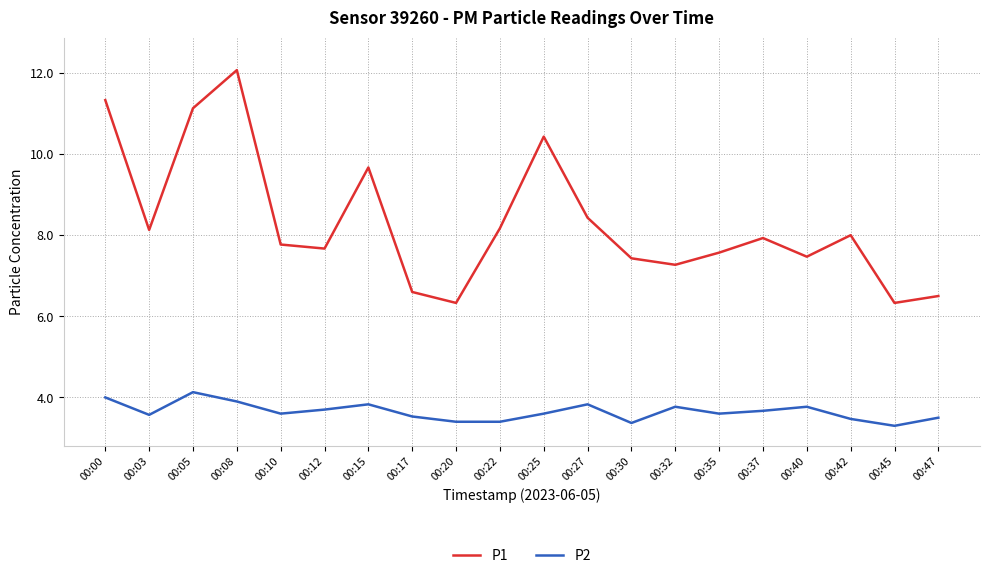

Is the value of P1 at 00:42 greater than the value of P2 at 00:12?

Yes